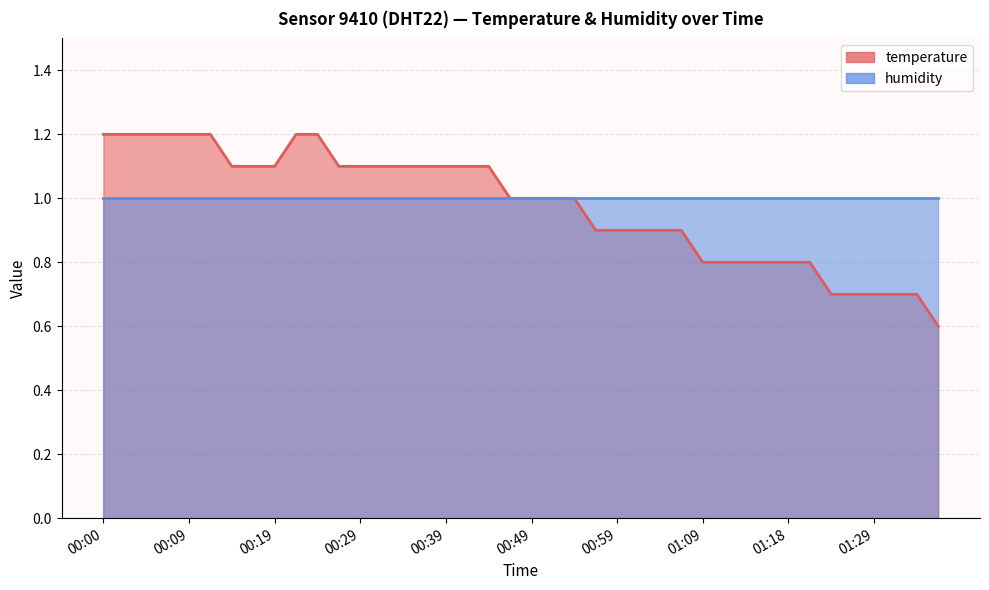

The chart shows a value of 0.7 at 00:14. True or false?

False